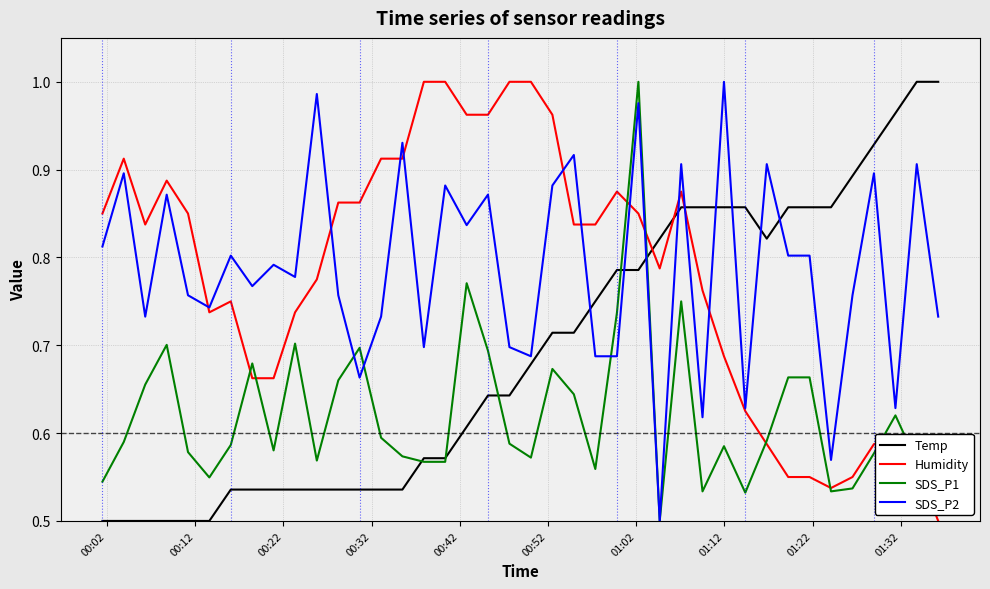

What are all the series names shown in the legend?

Temp, Humidity, SDS_P1, SDS_P2